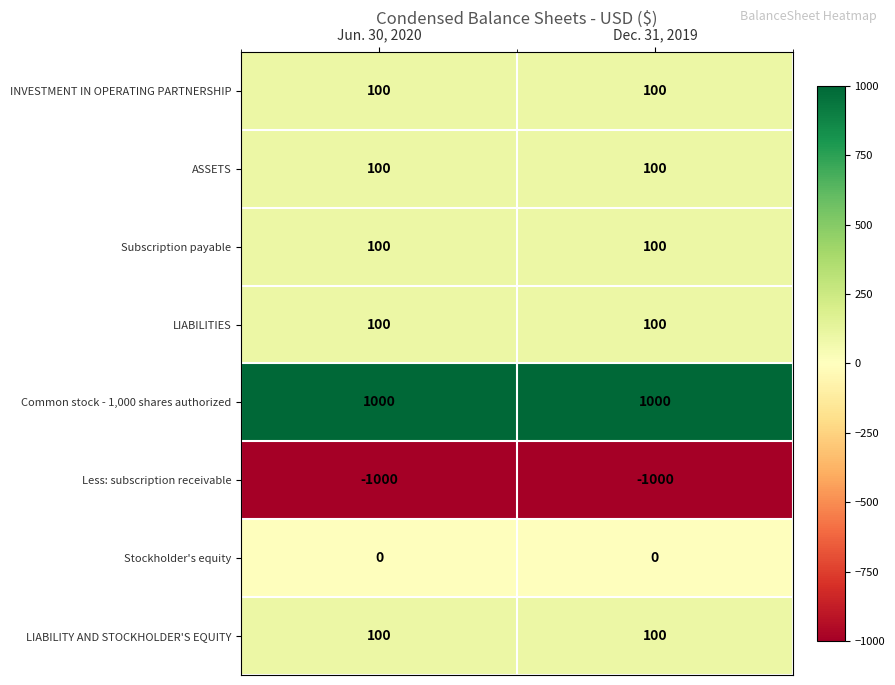

What is the smallest value displayed?

-1000